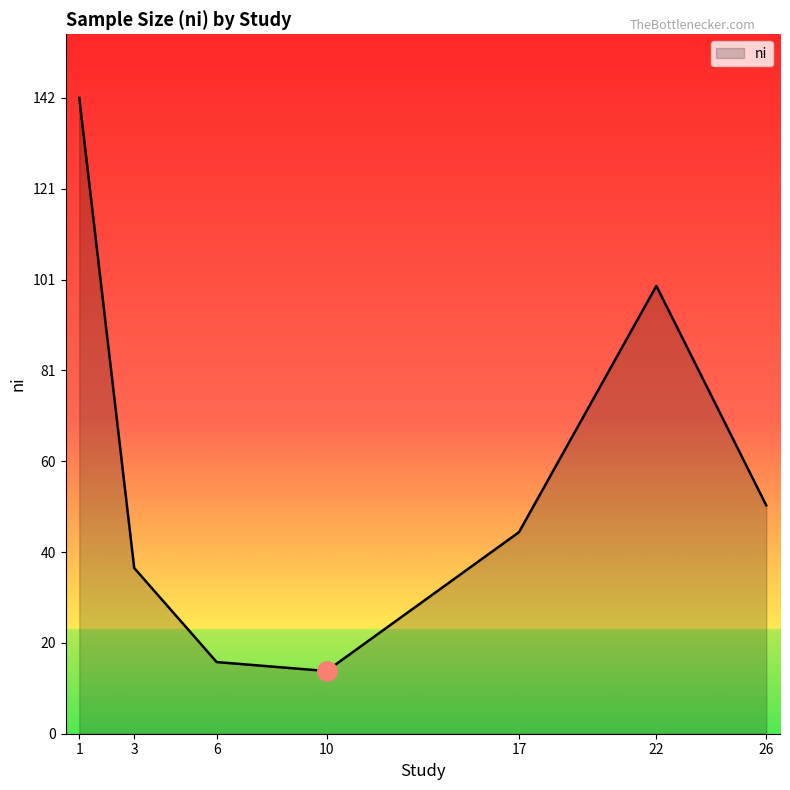

What is the difference between the values at 22 and 17?

55